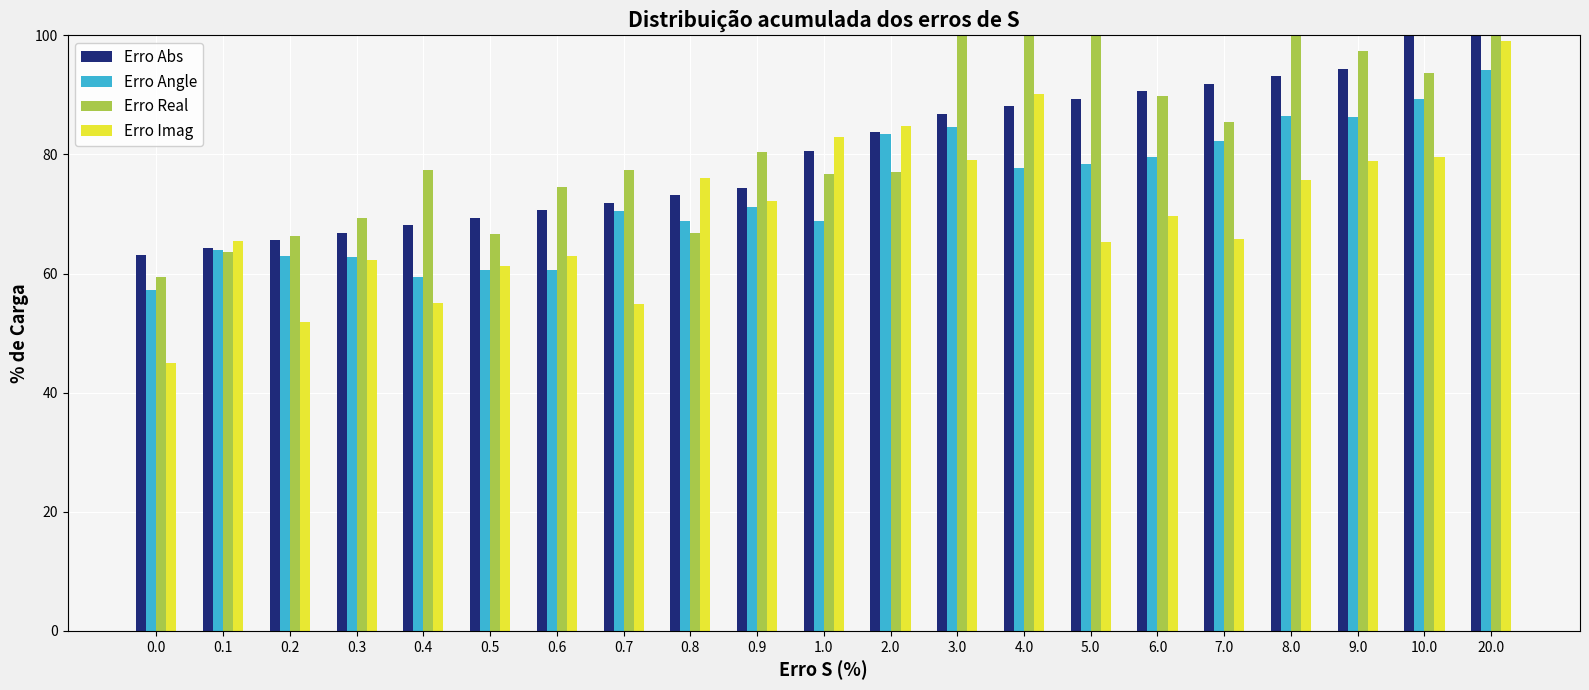

Read the Erro Imag value at 2.0.

84.9